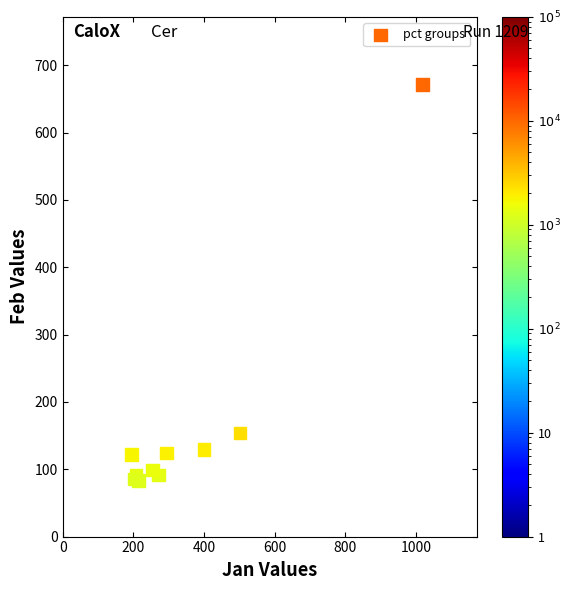

What Y value in the scatter plot is closest to 377?

153.9